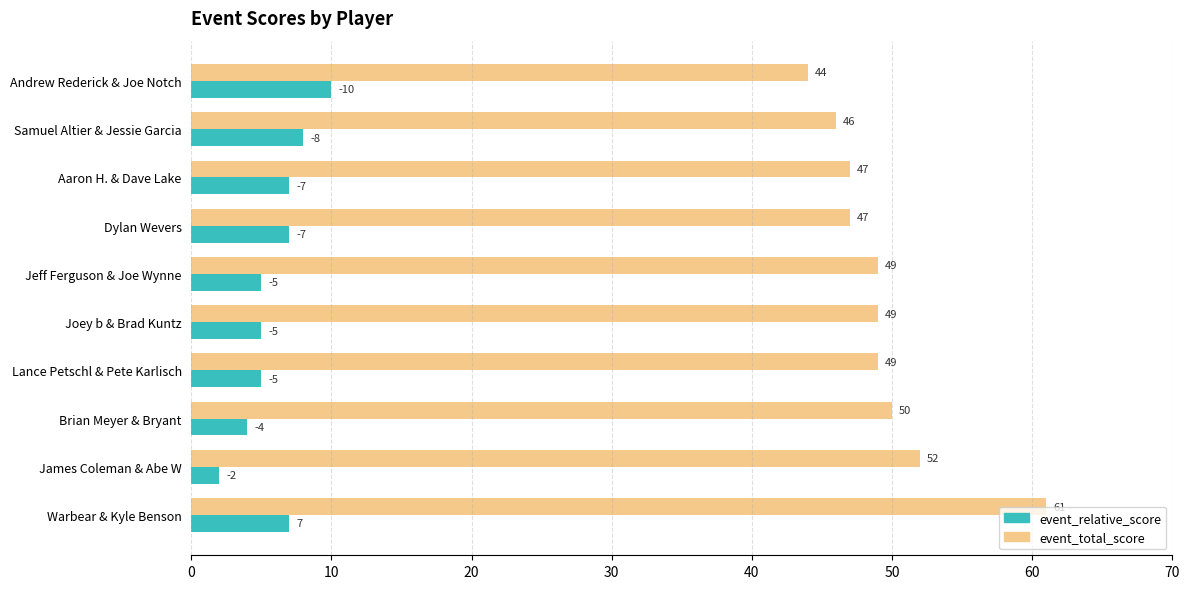

At which label is event_total_score closest to 52?

James Coleman & Abe W